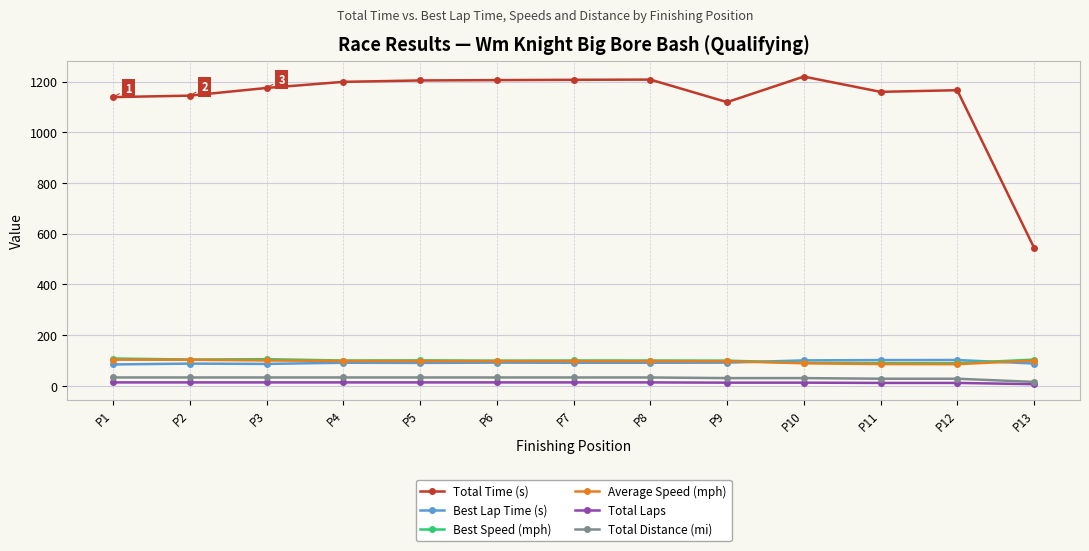

The value of Total Distance (mi) at P6 is 32.5. True or false?

True